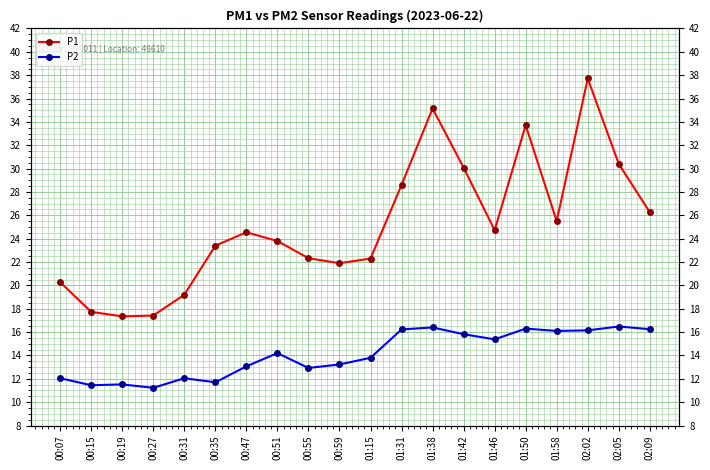

What is the label of the 16th point from the left?

01:50